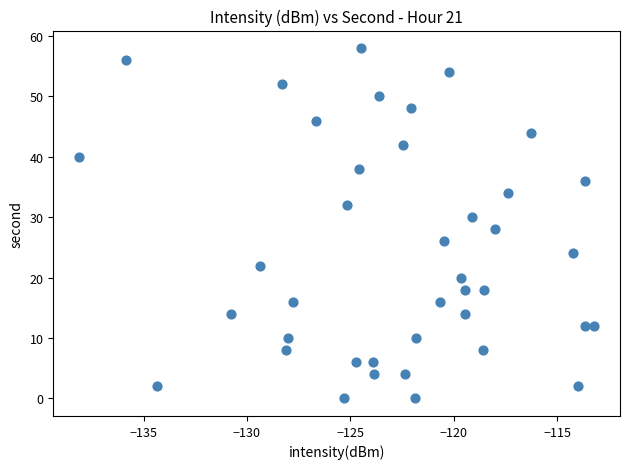

What is the range of Y values (max minus min)?

58